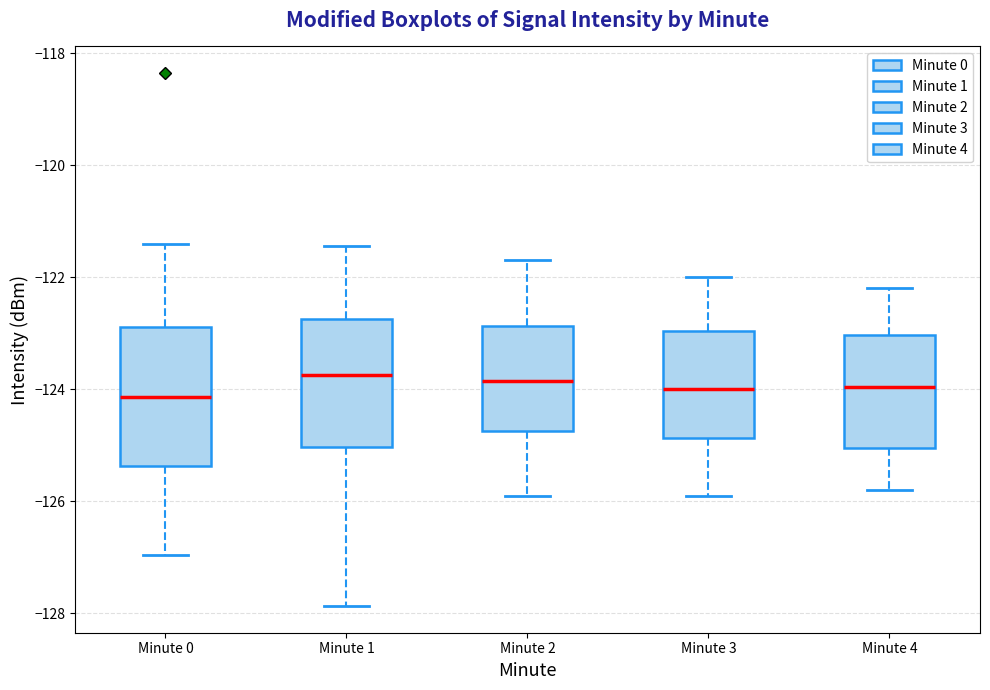

Where does the median line of the box for Minute 4 sit on the y-axis? The values are not printed on the chart, so give them approximately, as read against the axis.

-124.0